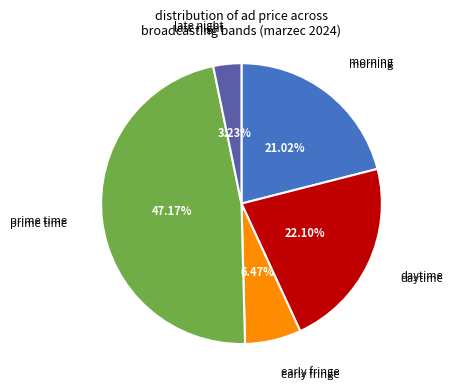

Which slice is the smallest?

late night